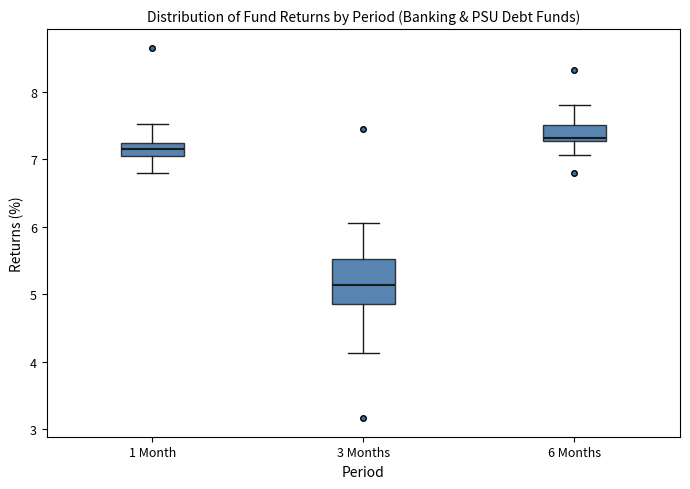

Where is the lower edge of the box for 3 Months on the y-axis? The values are not printed on the chart, so give them approximately, as read against the axis.

4.9